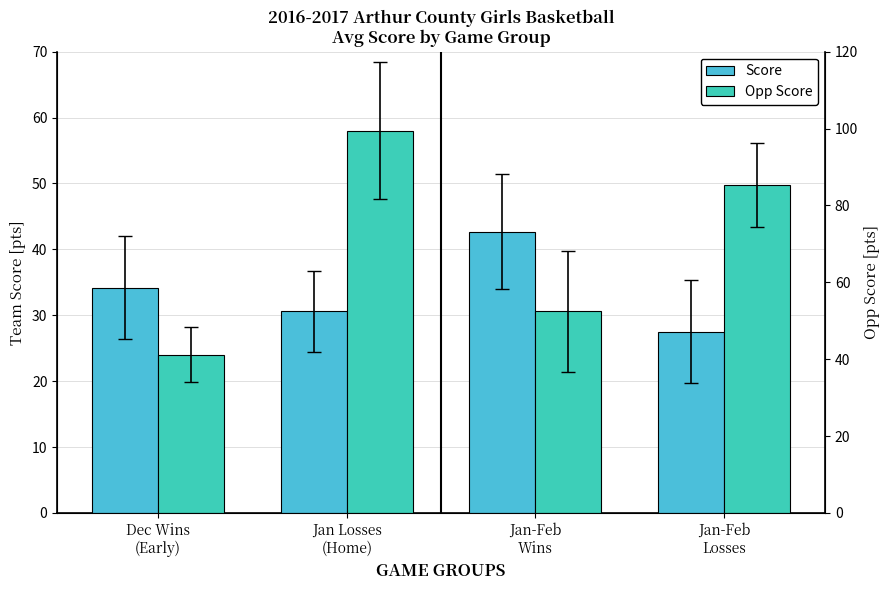

Where is Score nearest to the value 35?

Dec Wins
(Early)